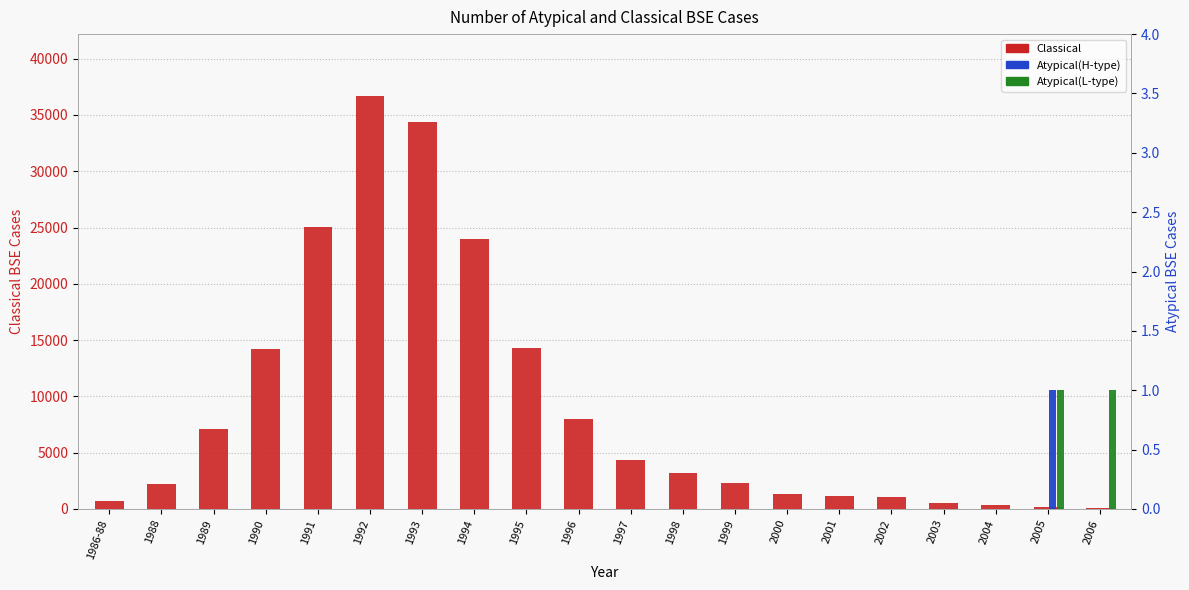

What is the highest value of the Atypical(H-type) series?

1